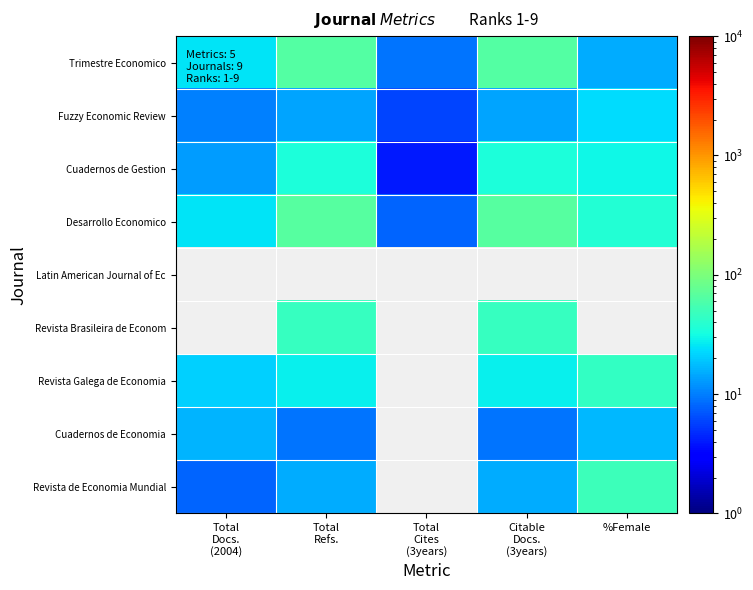

What is the difference between the maximum and minimum values in the Trimestre Economico series?

55.0